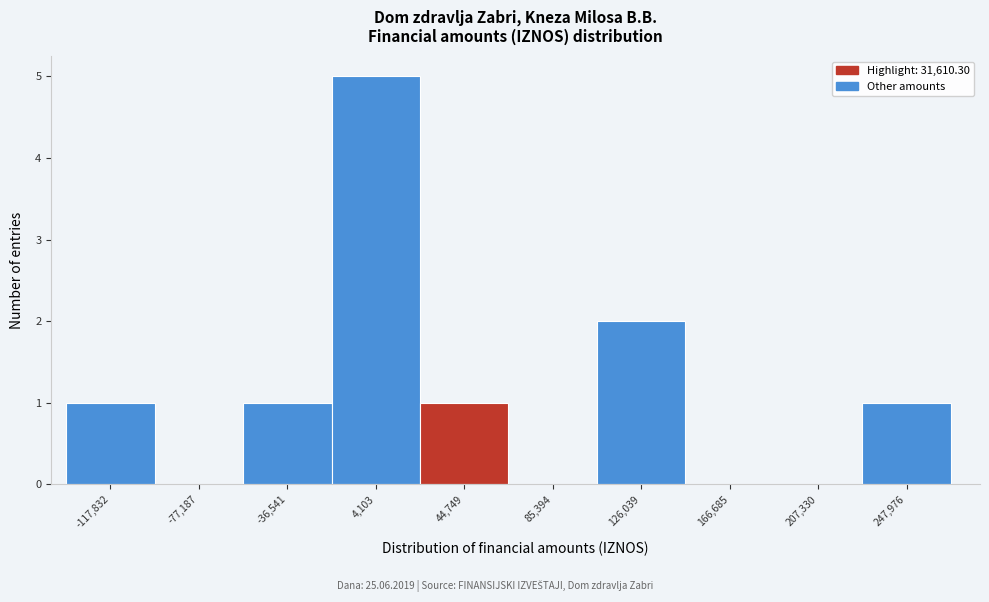

How tall is the bar that spans -15000 to 25000 on the x-axis? Neither the bar edges nor the heights are printed on the chart, so give them approximately, as read against the axes.

5